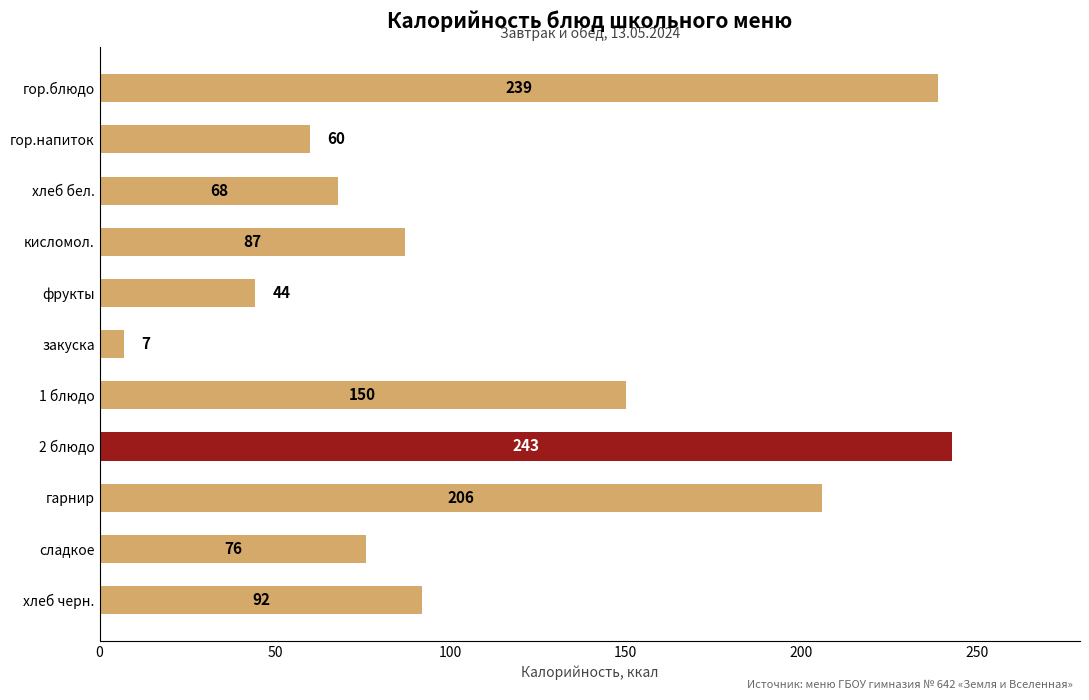

How many bars are there in total?

11